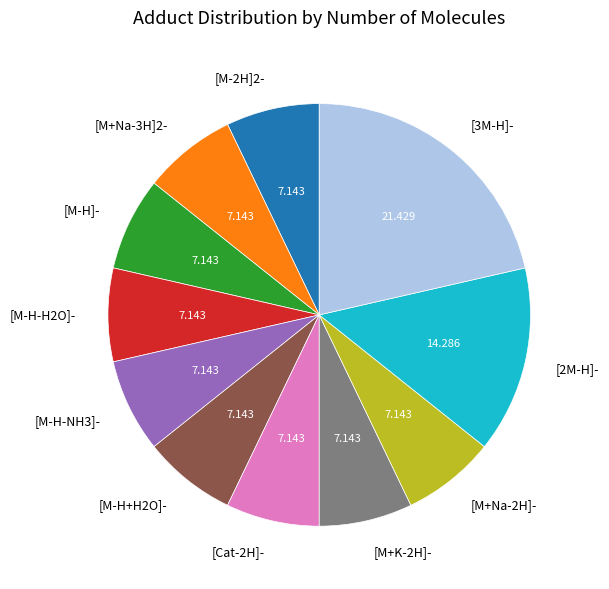

Does [M-H-NH3]- represent more than half of the total?

No